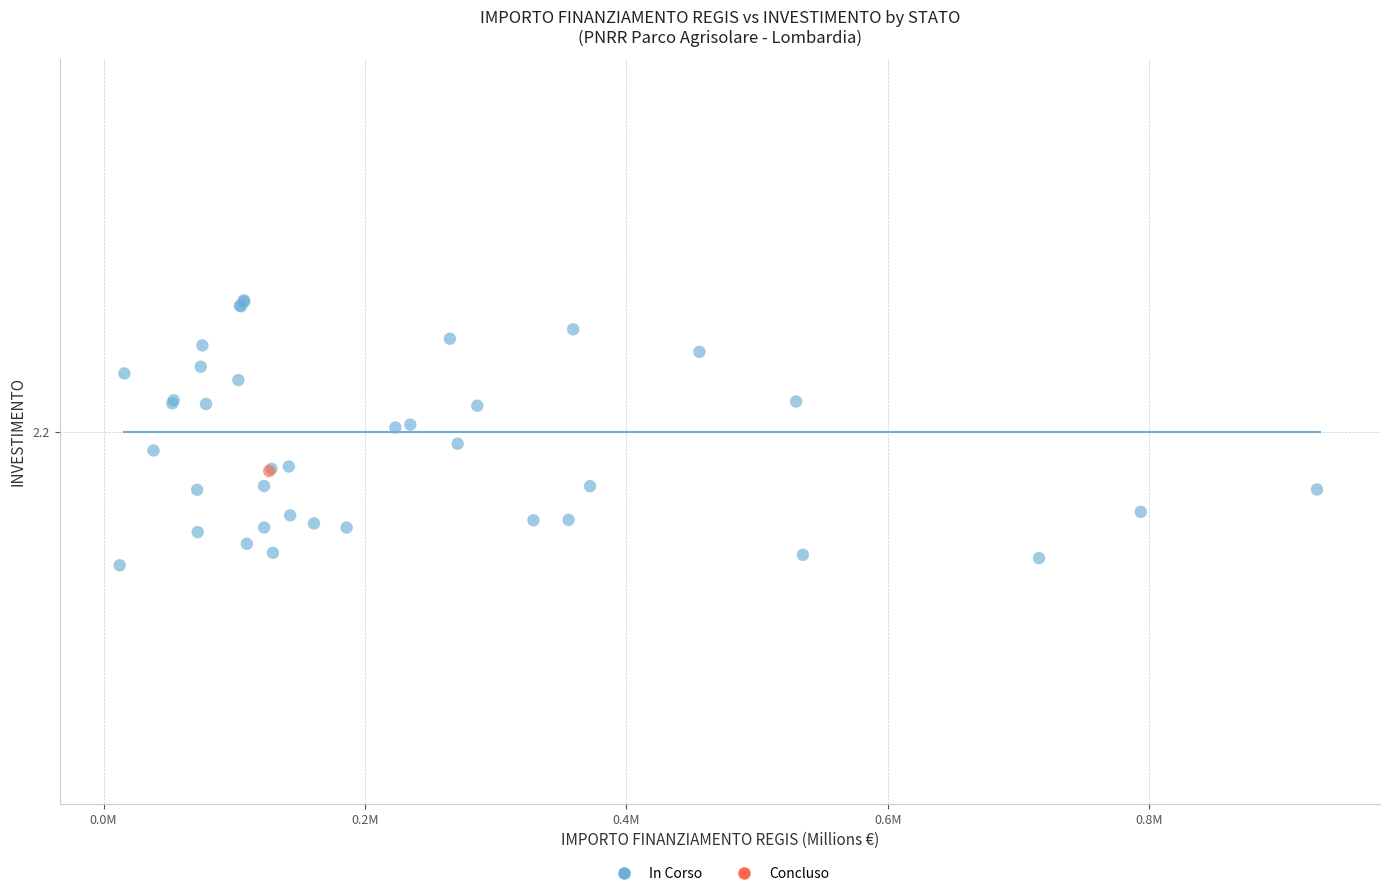

What are all the series names shown in the legend?

In Corso, Concluso